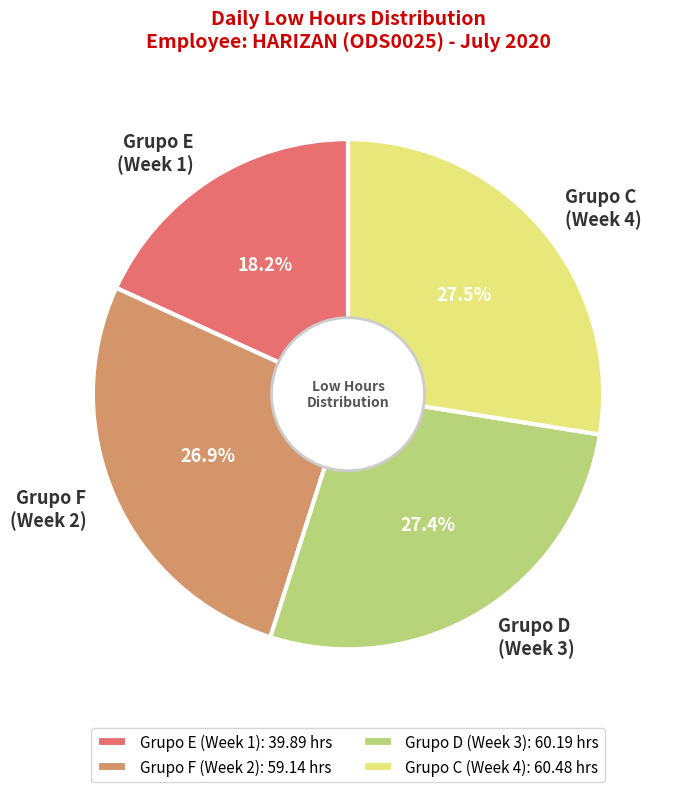

What portion of the pie excludes Grupo F (Week 2)?

73.1%